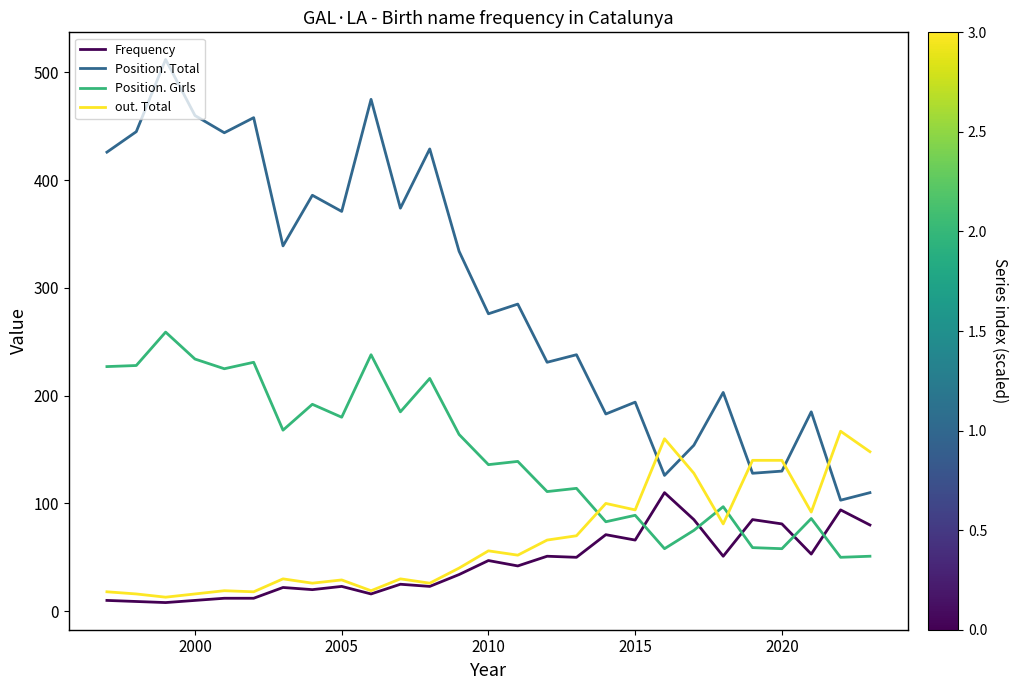

True or false: Position. Total has more than 2 interior local peaks.

True